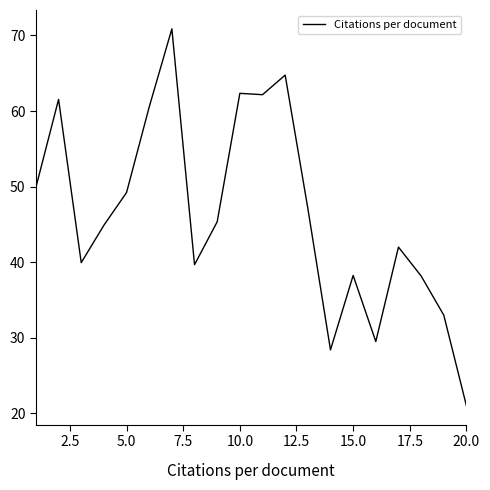

What is the smallest value displayed?

21.0